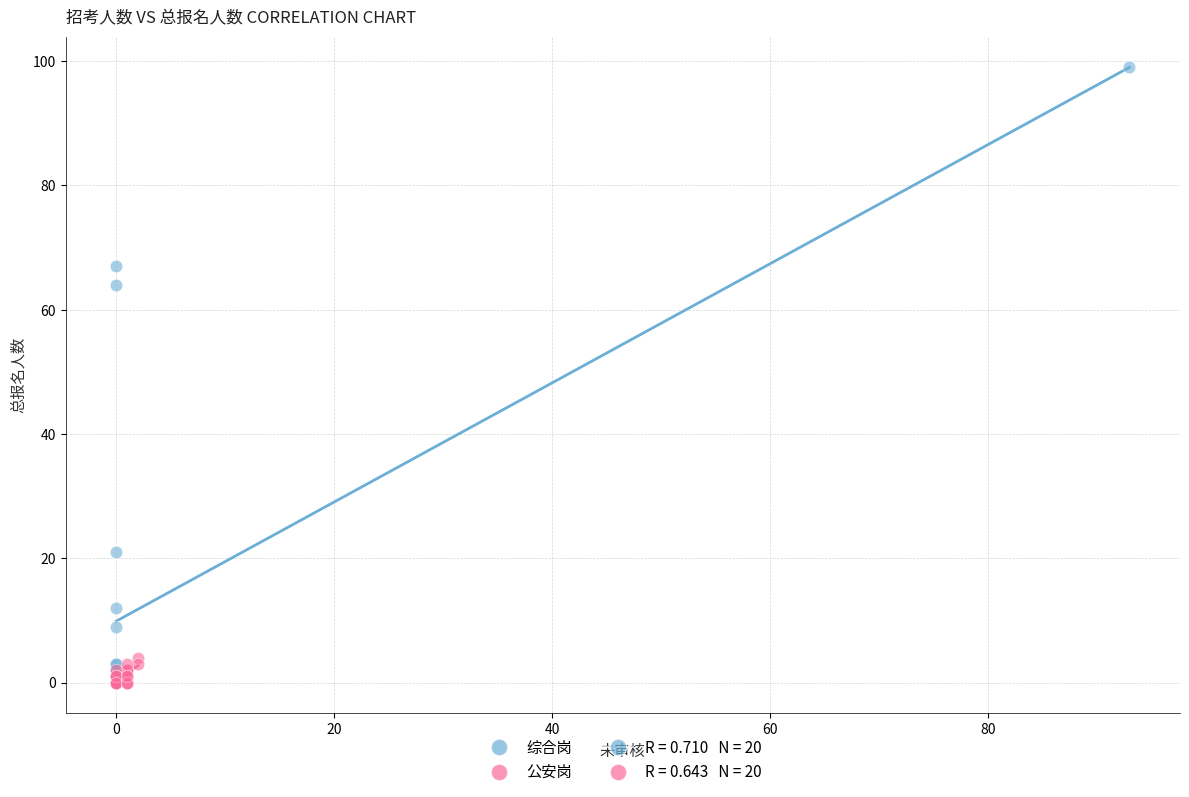

Which series reaches the maximum Y coordinate?

综合岗